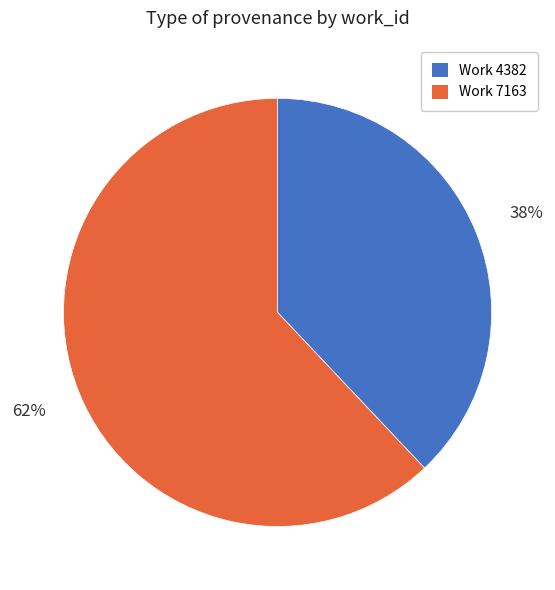

Which category has the smallest portion of the pie?

Work 4382